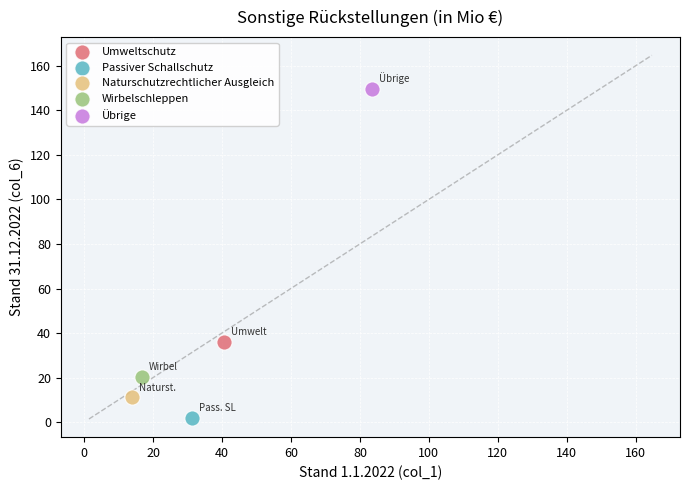

Which series reaches the maximum Y coordinate?

Übrige